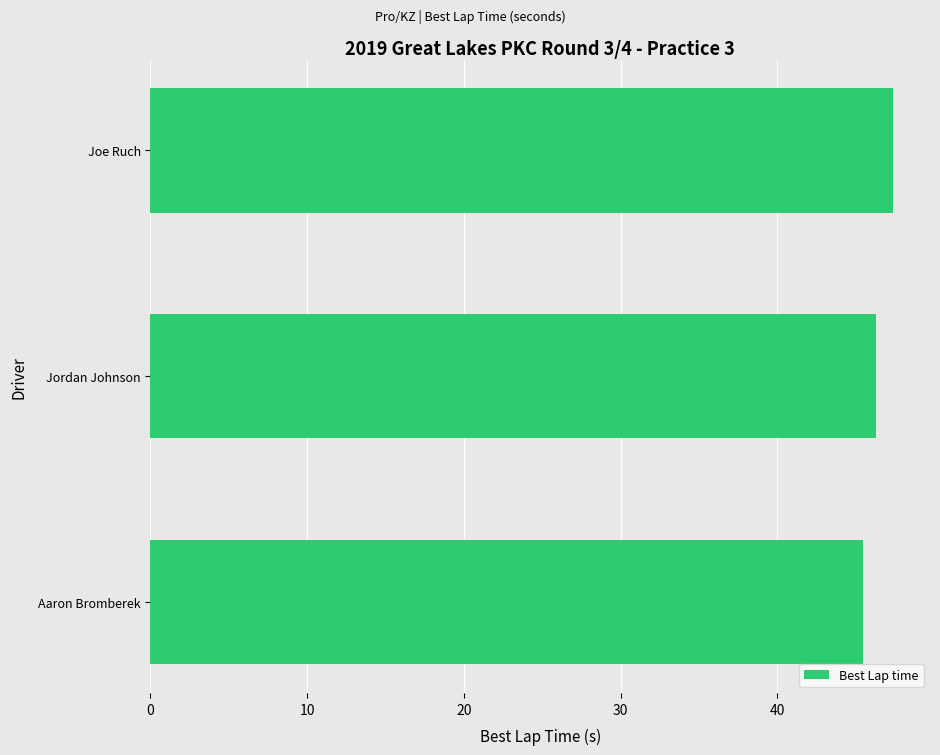

The value at Joe Ruch is 68.5. True or false?

False